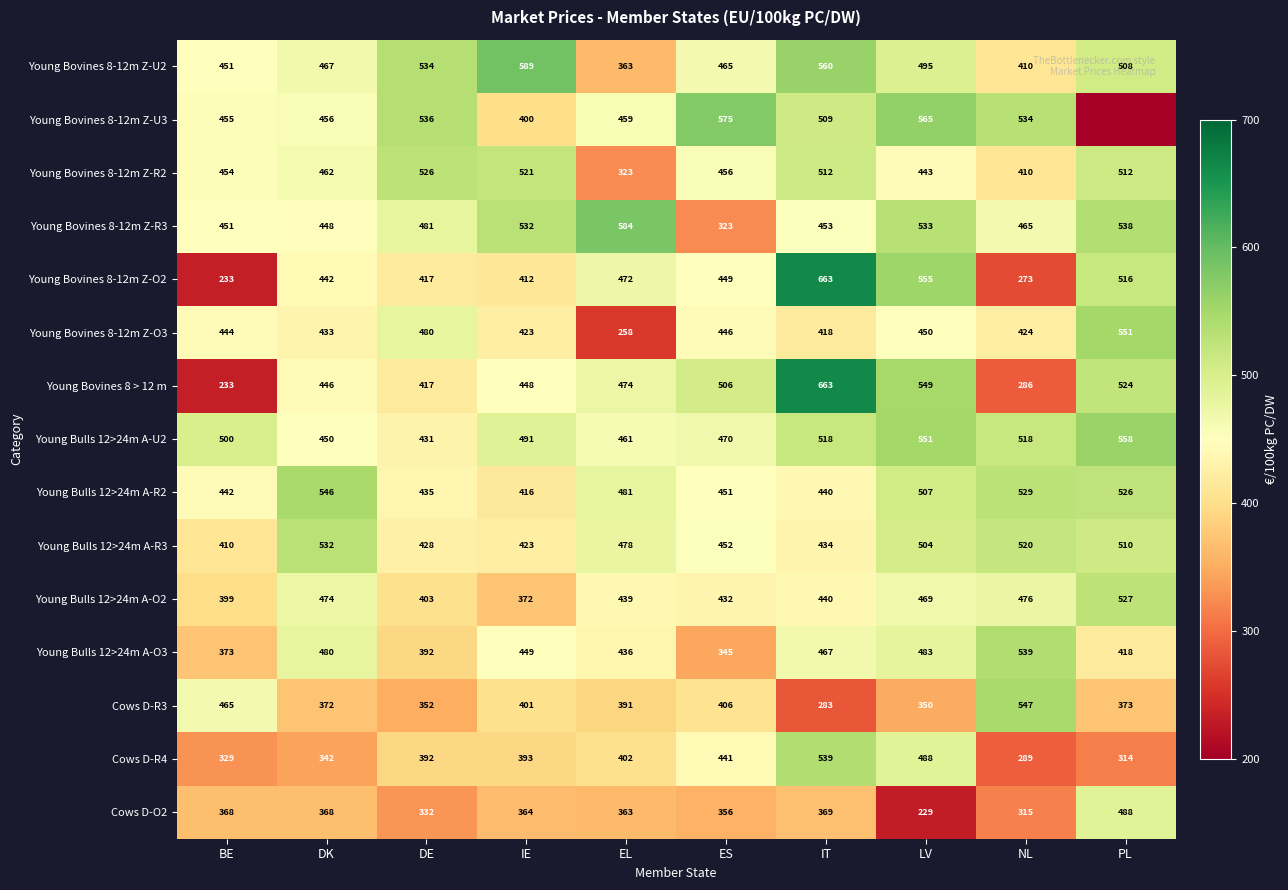

What is the difference between the second highest and second lowest values in the Young Bulls 12>24m A-U2 series?

101